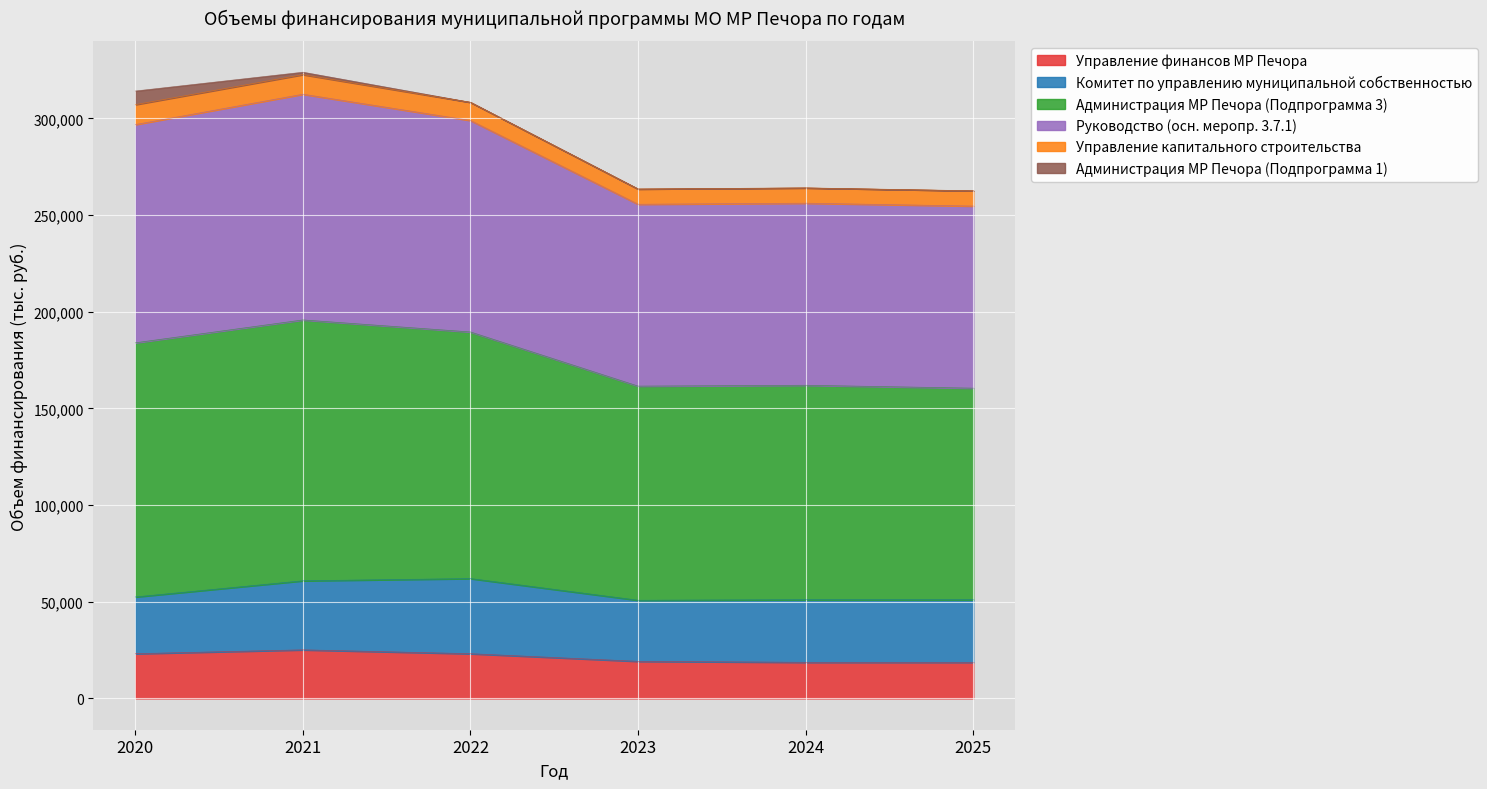

True or false: Администрация МР Печора (Подпрограмма 3) and Управление финансов МР Печора cross at least once.

False